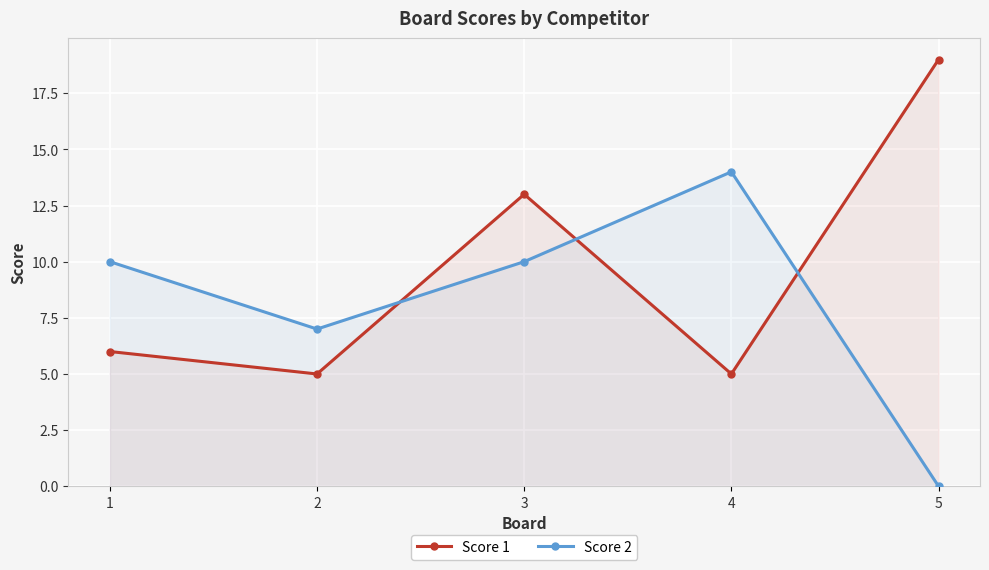

True or false: Score 1 and Score 2 cross at least once.

True